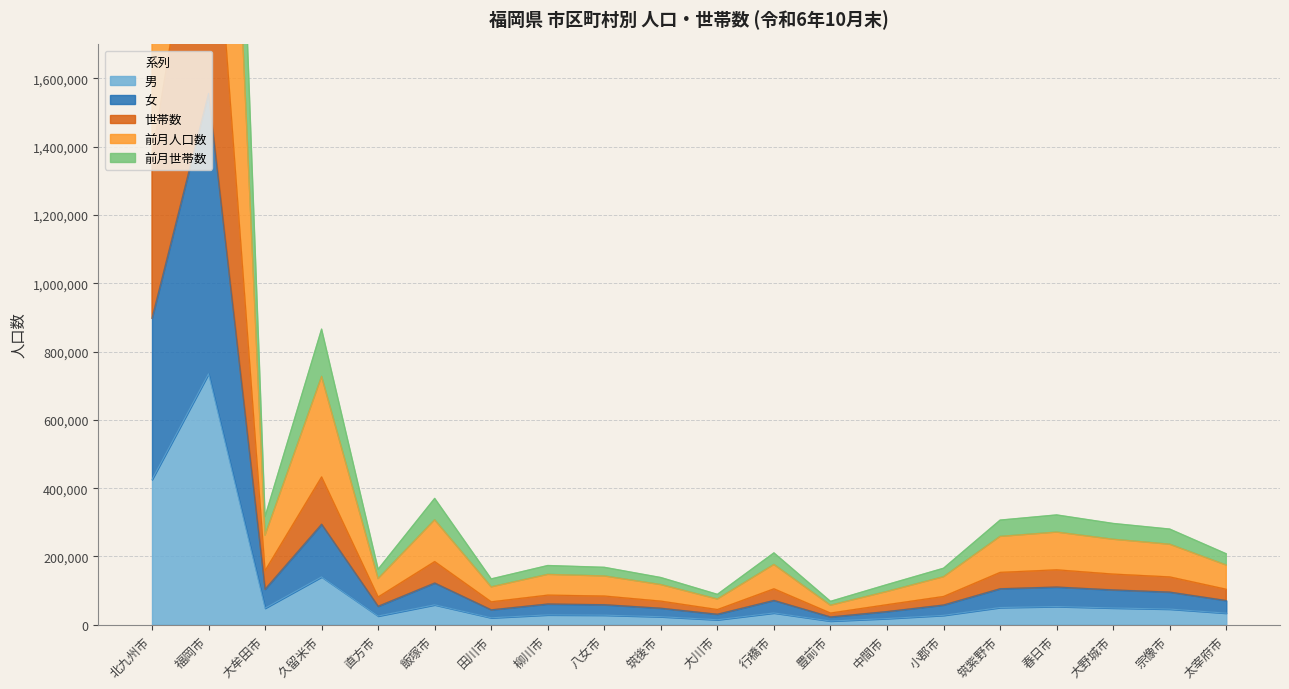

Which label corresponds to the smallest value in the chart?

豊前市